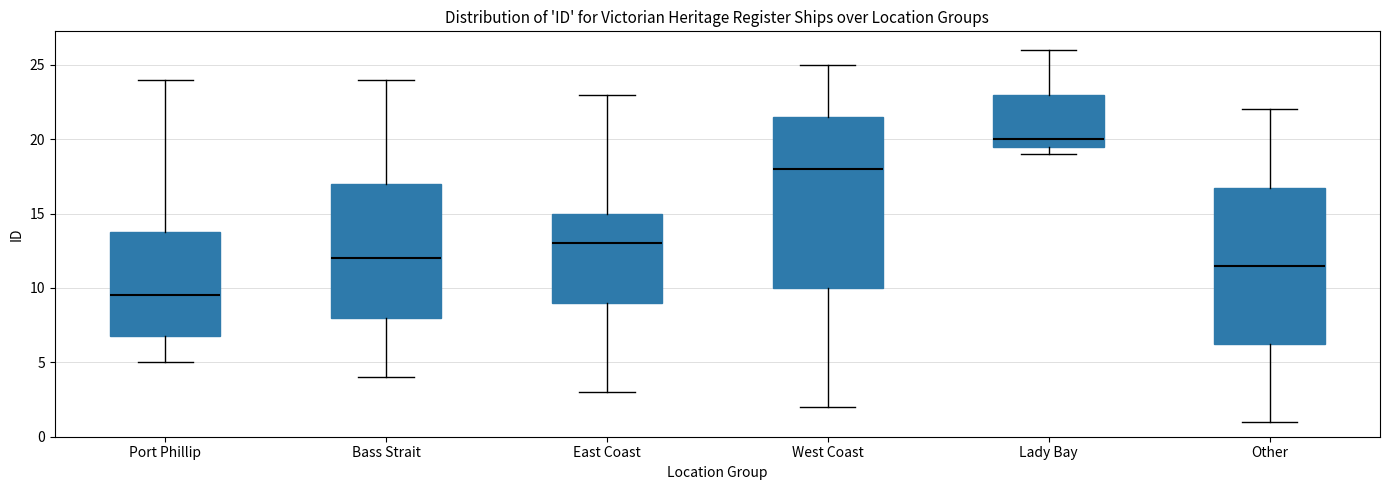

Where does the median line of the box for East Coast sit on the y-axis? The values are not printed on the chart, so give them approximately, as read against the axis.

13.0